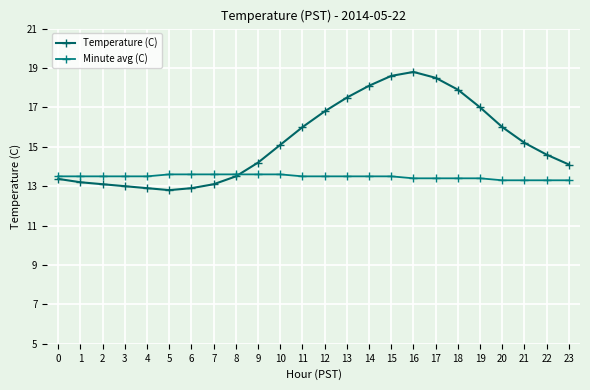

At which category is the sum across all series the highest?

16